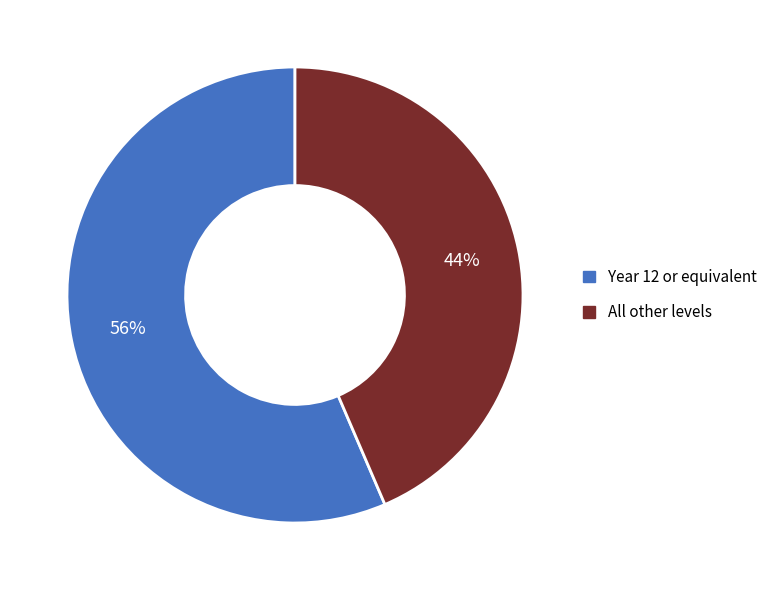

To the nearest percent, what is the combined percentage of All other levels and Year 12 or equivalent?

100%